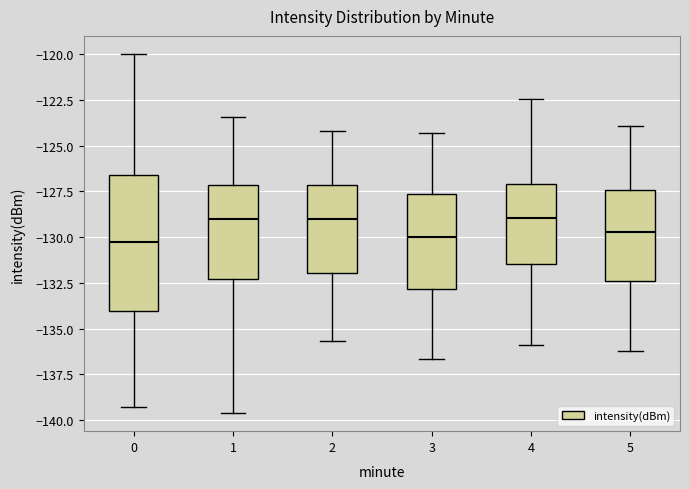

Comparing the boxes themselves (not the whiskers), which one is the tallest?

0